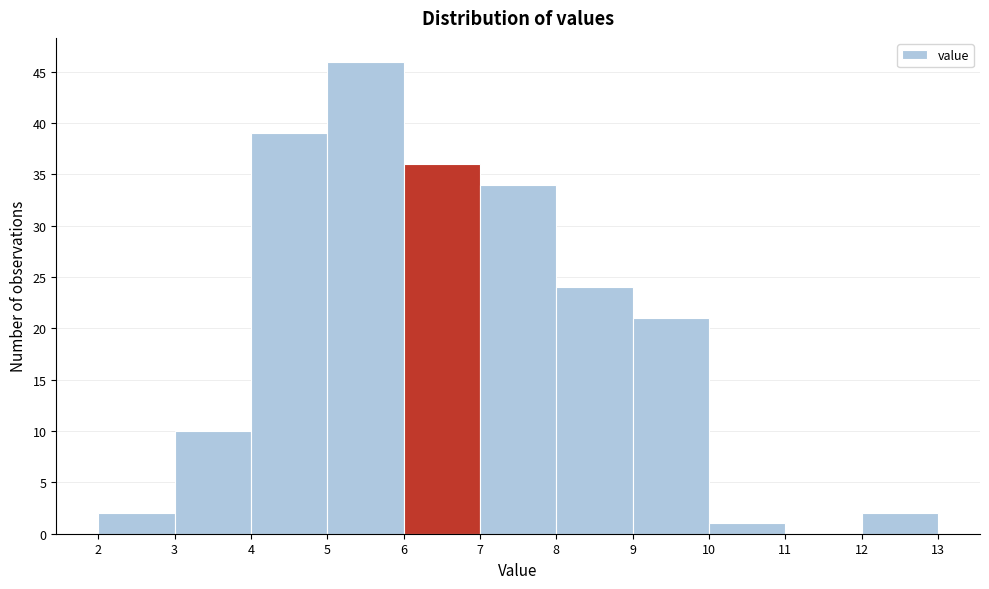

How tall is the bar that spans 5 to 6 on the x-axis? The values are not printed on the chart, so give them approximately, as read against the axis.

46